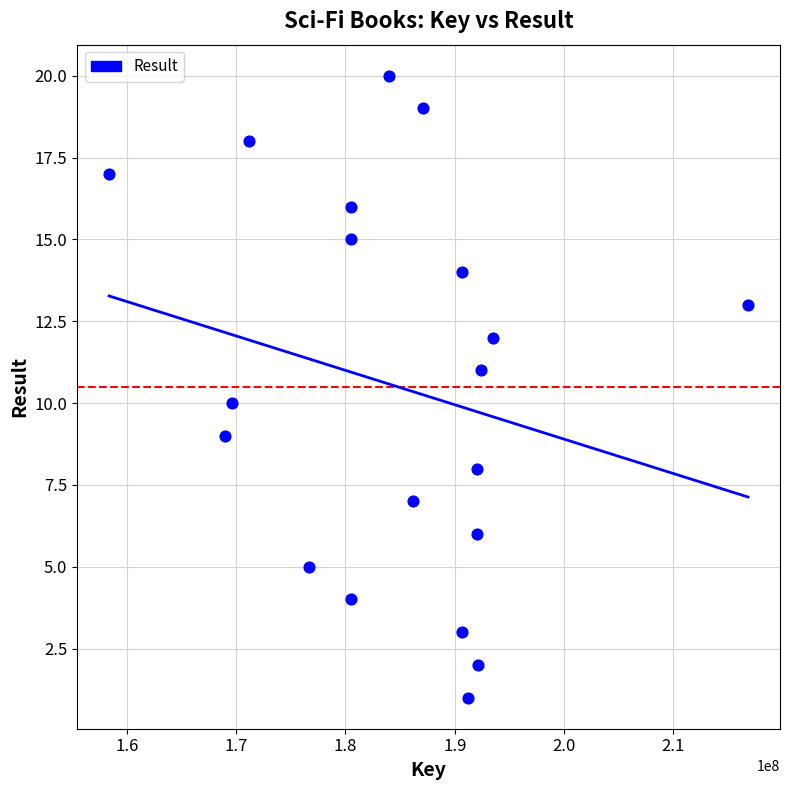

What is the range of Y values (max minus min)?

19